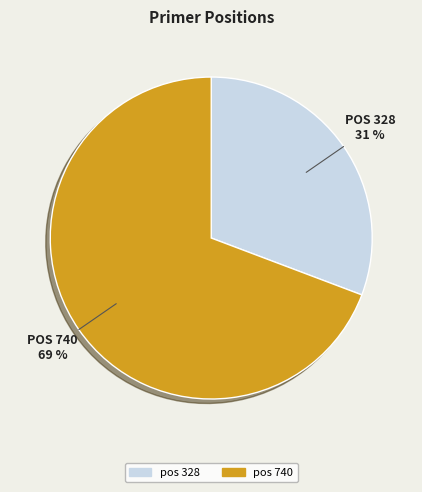

To the nearest percent, what is the average slice percentage?

50%